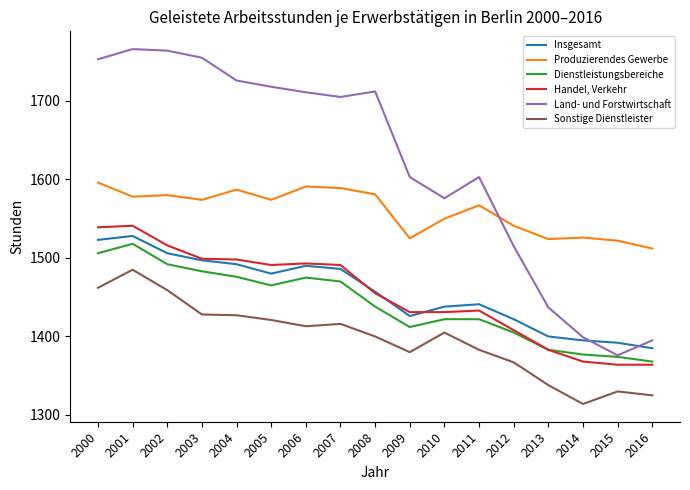

The Sonstige Dienstleister series shows 2218 at 2013. True or false?

False